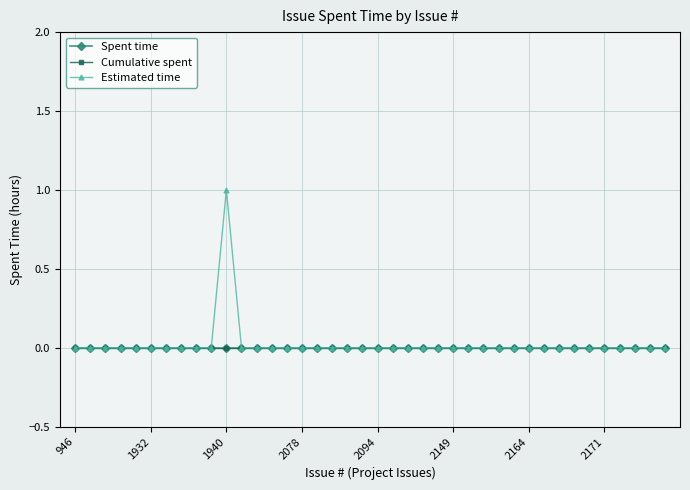

True or false: Cumulative spent and Spent time intersect in this chart.

False